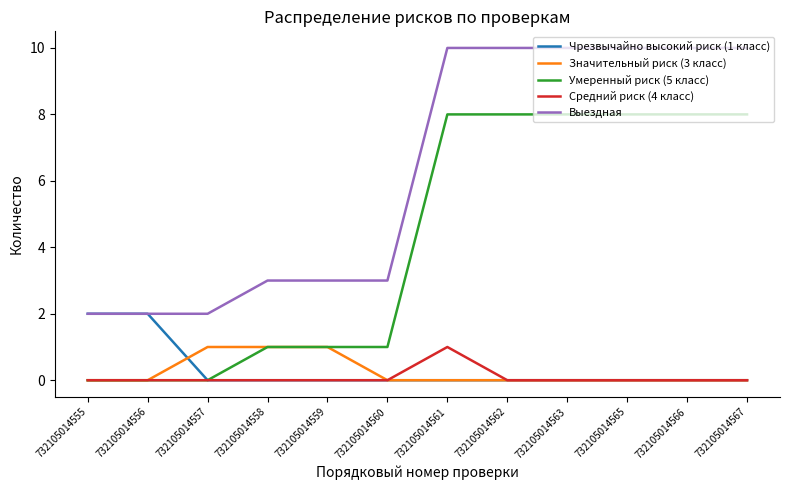

Reading right to left, what are all the values shown in this chart?

Чрезвычайно высокий риск (1 класс): 0	0	0	0	0	0	0	0	0	0	2	2
Значительный риск (3 класс): 0	0	0	0	0	0	0	1	1	1	0	0
Умеренный риск (5 класс): 8	8	8	8	8	8	1	1	1	0	0	0
Средний риск (4 класс): 0	0	0	0	0	1	0	0	0	0	0	0
Выездная: 10	10	10	10	10	10	3	3	3	2	2	2